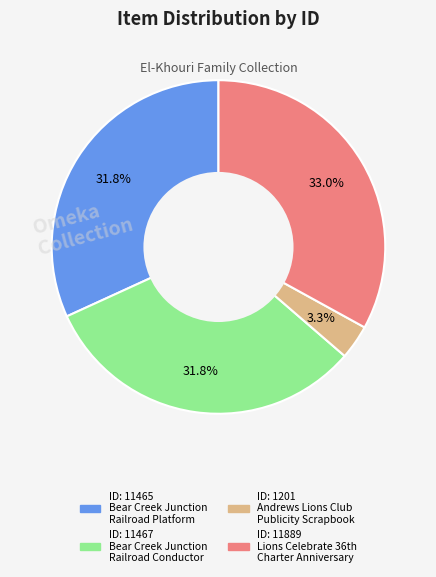

Is there any slice that represents more than half of the pie?

No